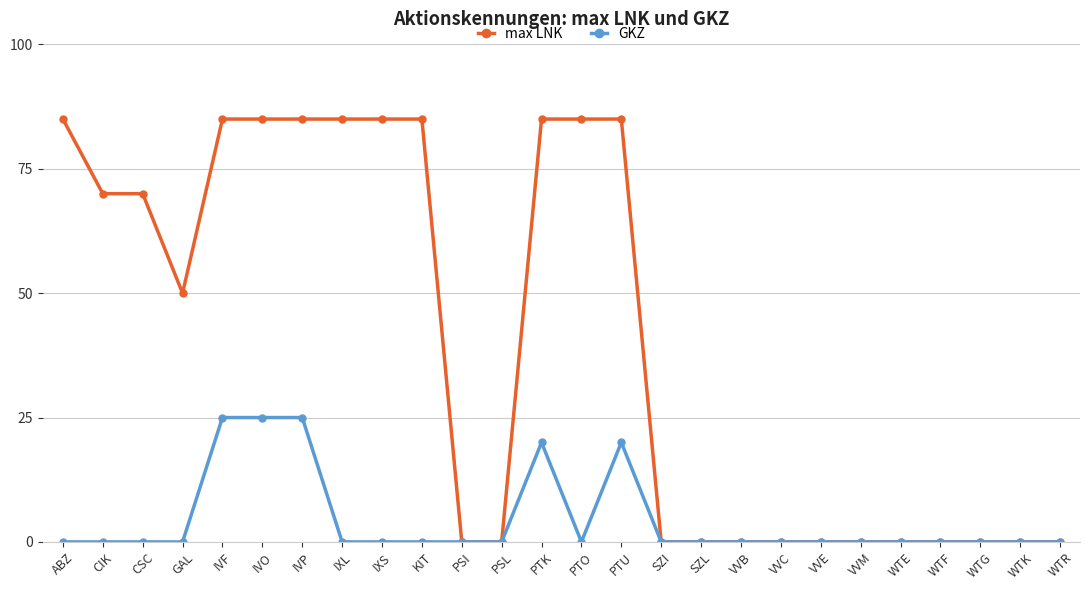

The GKZ series shows 20 at PTK. True or false?

True